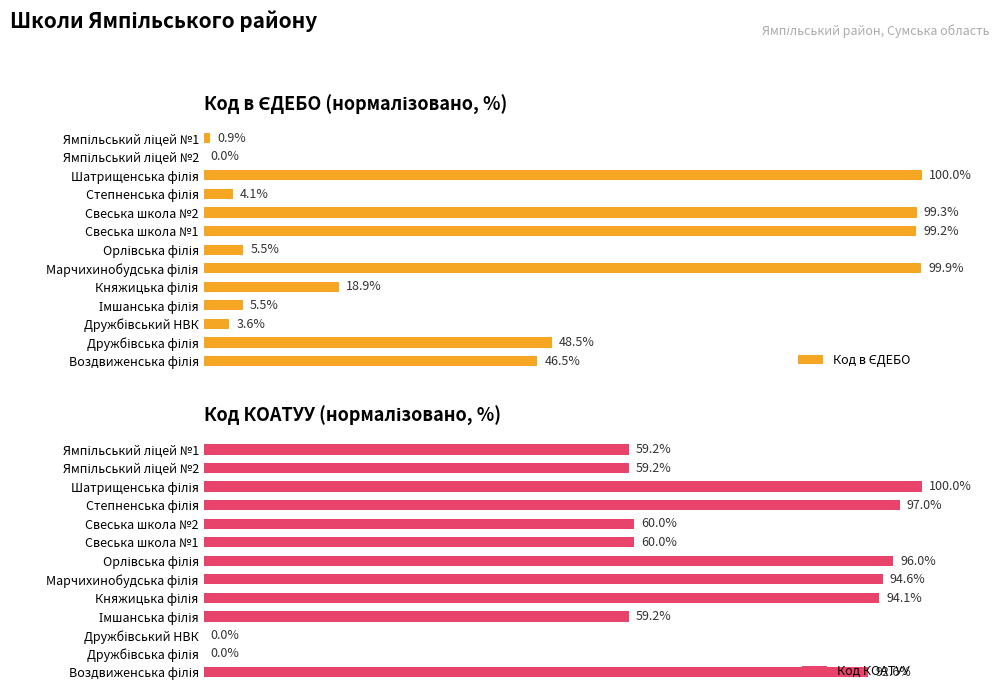

List the series in order of their peak value, highest first.

Код в ЄДЕБО, Код КОАТУУ